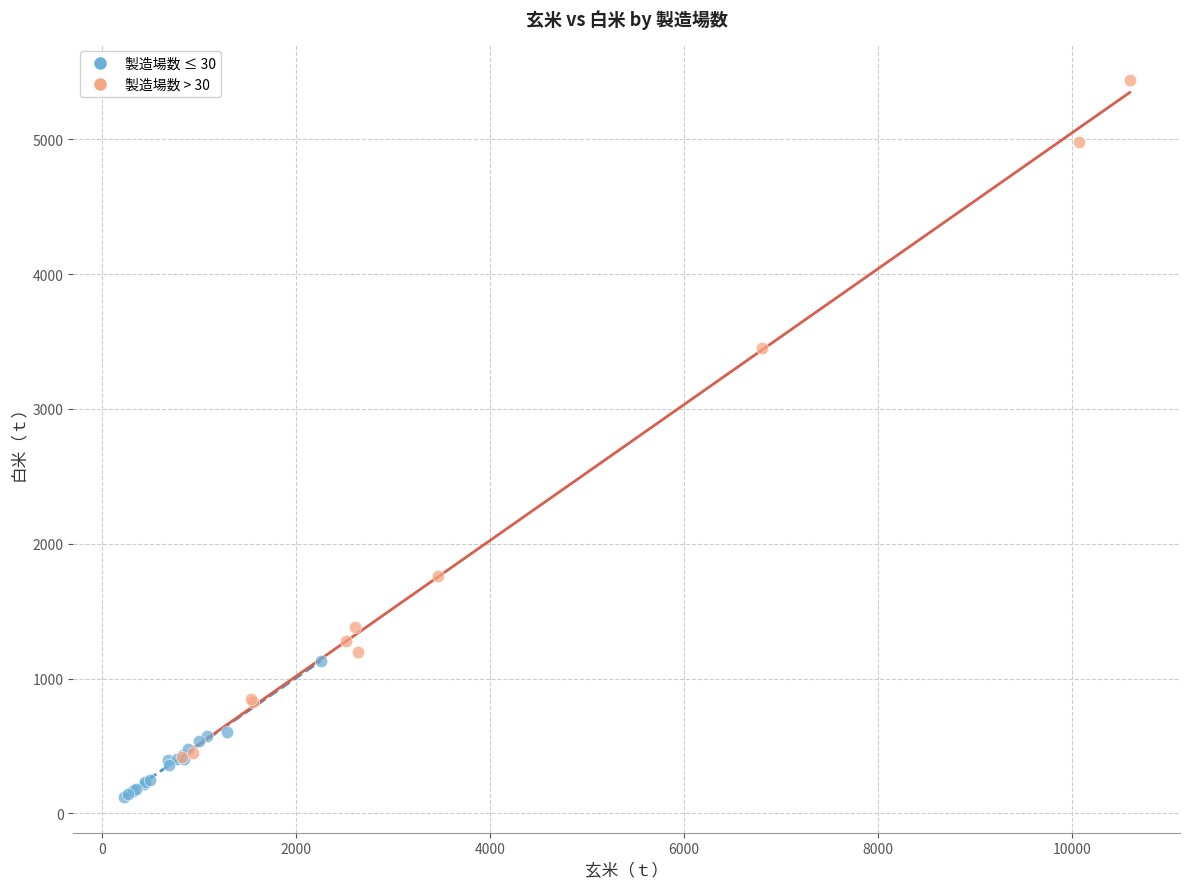

Which series has the largest Y range (max minus min)?

製造場数 > 30